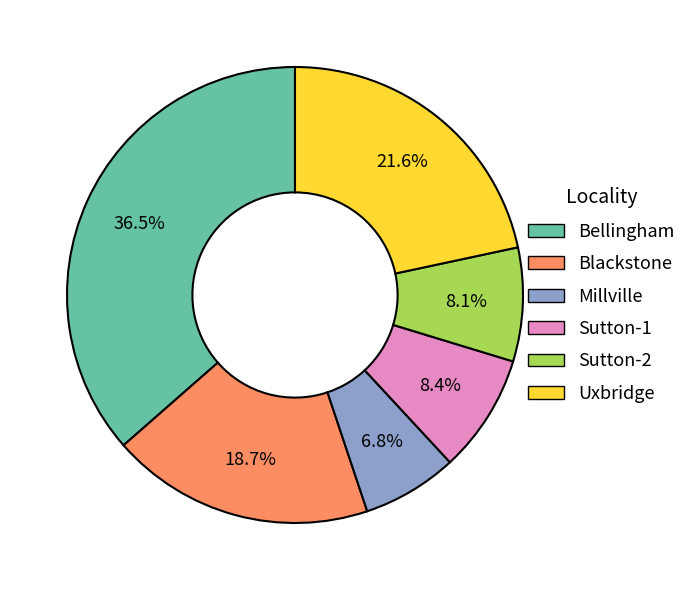

Count the number of slices in the pie.

6